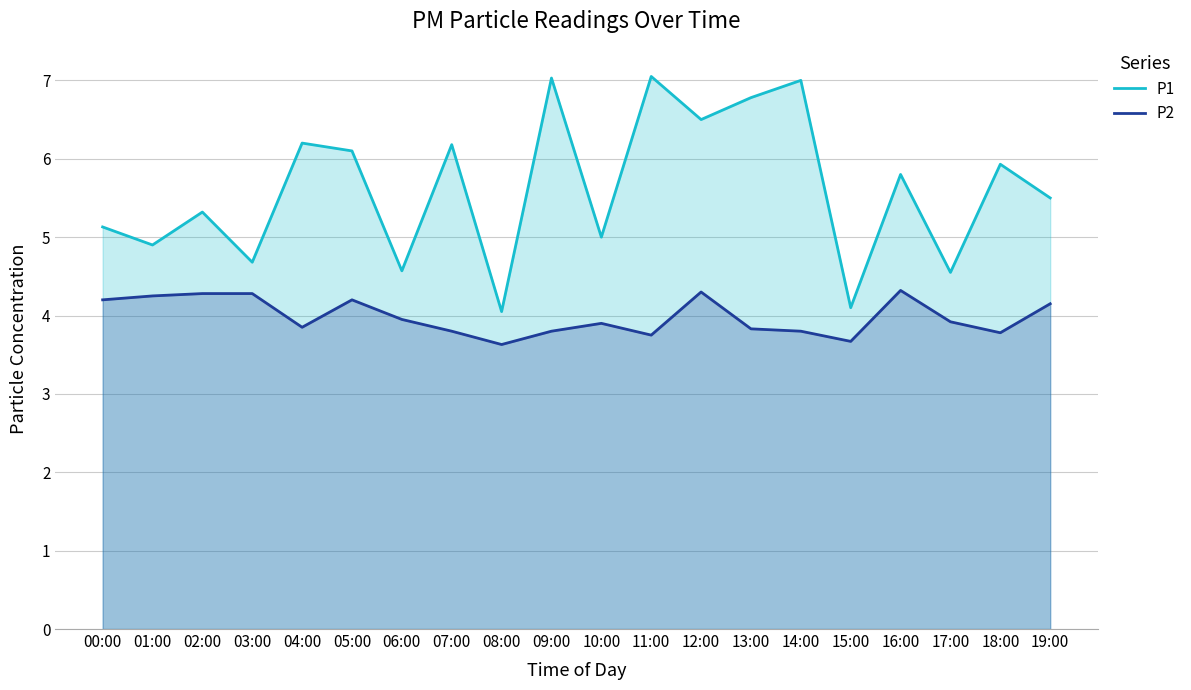

True or false: P2 has a value of 3.9 at 17:00.

True